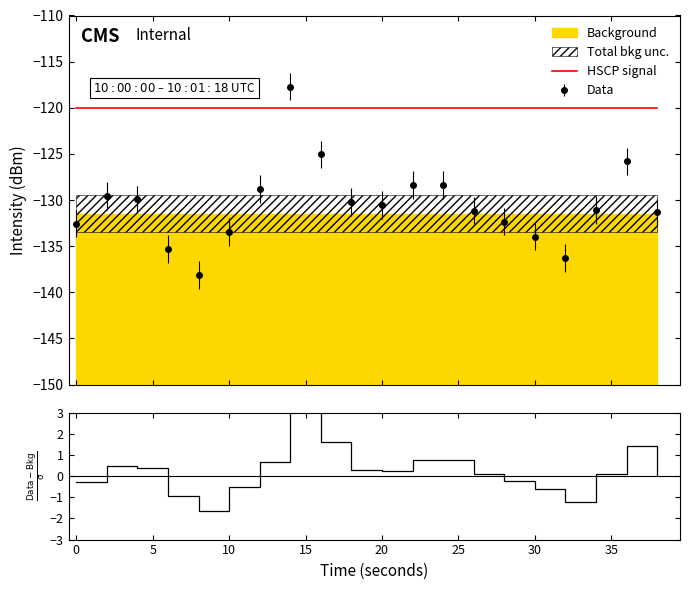

What is the value of the (Data-Bkg)/σ point at the 19th from the left?

1.4